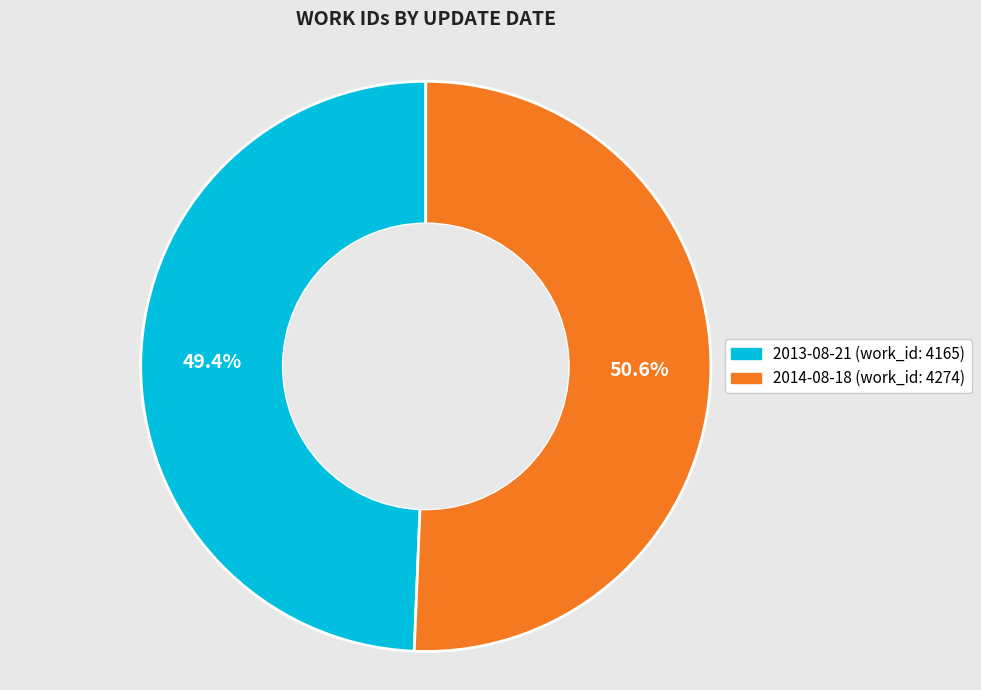

Is it true that 2014-08-18 is 51% of the pie?

True